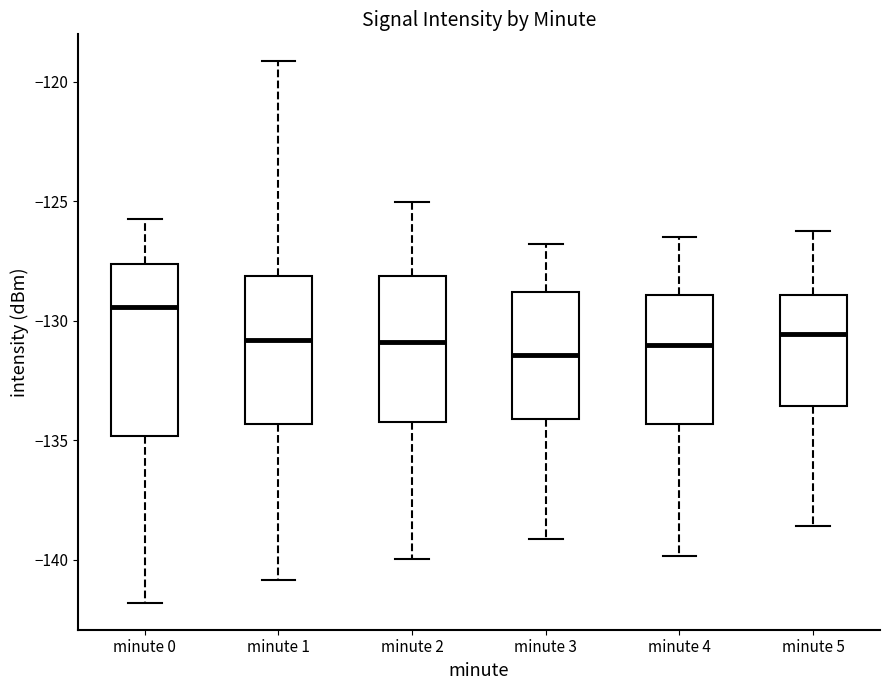

Reading left to right, read every box against the y-axis: the position of its median line, the range the box covers, and the ends of its whiskers. The values are not printed on the chart, so give them approximately, as read against the axis.

minute 0: median -129.5, box -135.0 to -127.5, whiskers -142.0 to -125.5
minute 1: median -131.0, box -134.5 to -128.0, whiskers -141.0 to -119.0
minute 2: median -131.0, box -134.0 to -128.0, whiskers -140.0 to -125.0
minute 3: median -131.5, box -134.0 to -129.0, whiskers -139.0 to -127.0
minute 4: median -131.0, box -134.5 to -129.0, whiskers -140.0 to -126.5
minute 5: median -130.5, box -133.5 to -129.0, whiskers -138.5 to -126.0